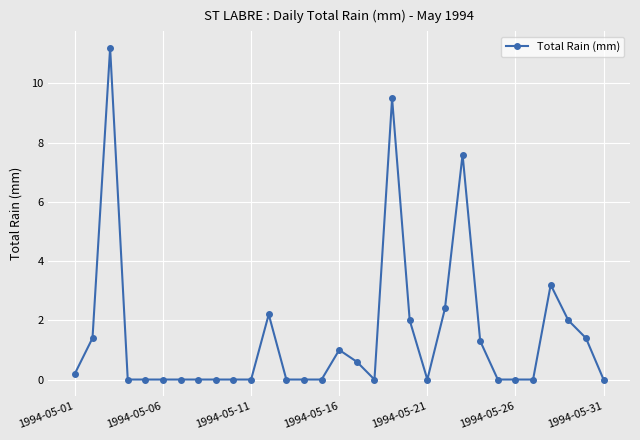

True or false: there are more than 2 points higher than both neighbors.

True